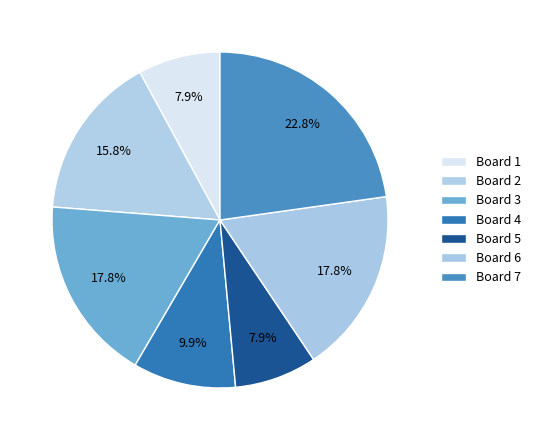

What portion of the pie excludes Board 3?

82.2%